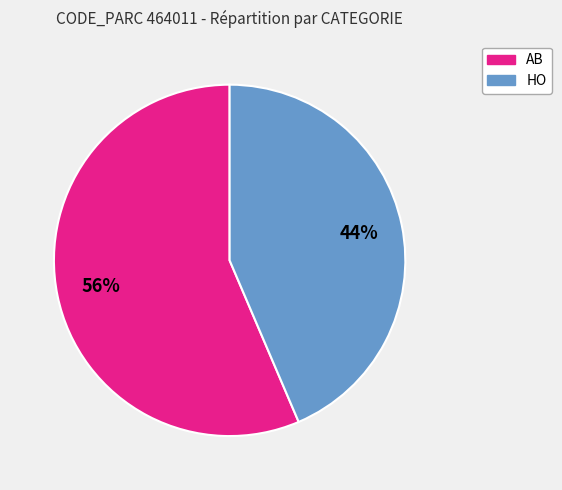

Does any single category account for the majority?

Yes